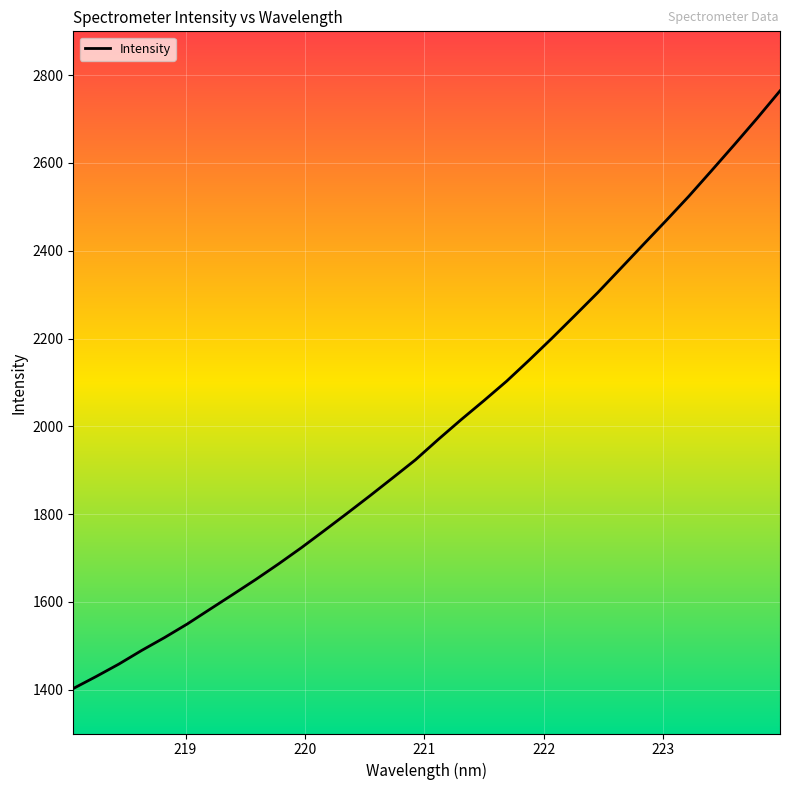

What is the difference between the maximum and minimum values?

1361.9